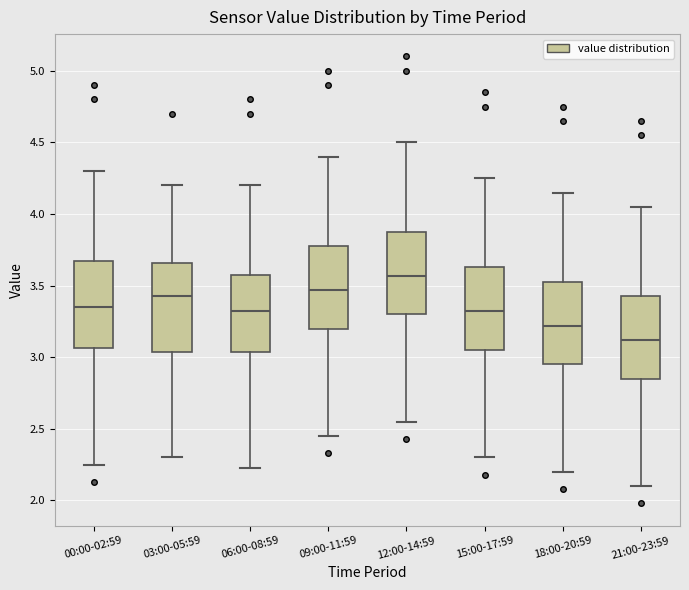

Reading left to right, read every box against the y-axis: the position of its median line, the range the box covers, and the ends of its whiskers. The values are not printed on the chart, so give them approximately, as read against the axis.

00:00-02:59: median 3.35, box 3.05 to 3.65, whiskers 2.25 to 4.30
03:00-05:59: median 3.45, box 3.05 to 3.65, whiskers 2.30 to 4.20
06:00-08:59: median 3.30, box 3.05 to 3.60, whiskers 2.25 to 4.20
09:00-11:59: median 3.45, box 3.20 to 3.80, whiskers 2.45 to 4.40
12:00-14:59: median 3.55, box 3.30 to 3.90, whiskers 2.55 to 4.50
15:00-17:59: median 3.30, box 3.05 to 3.65, whiskers 2.30 to 4.25
18:00-20:59: median 3.20, box 2.95 to 3.55, whiskers 2.20 to 4.15
21:00-23:59: median 3.10, box 2.85 to 3.45, whiskers 2.10 to 4.05